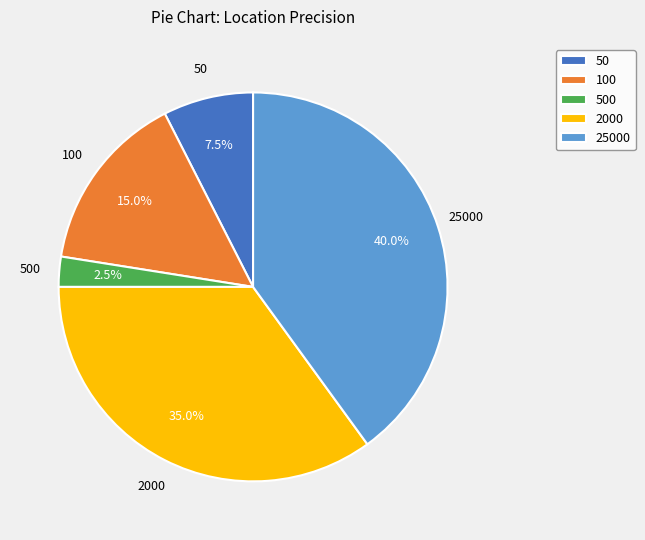

What is the total percentage of 25000 and 50?

47.5%